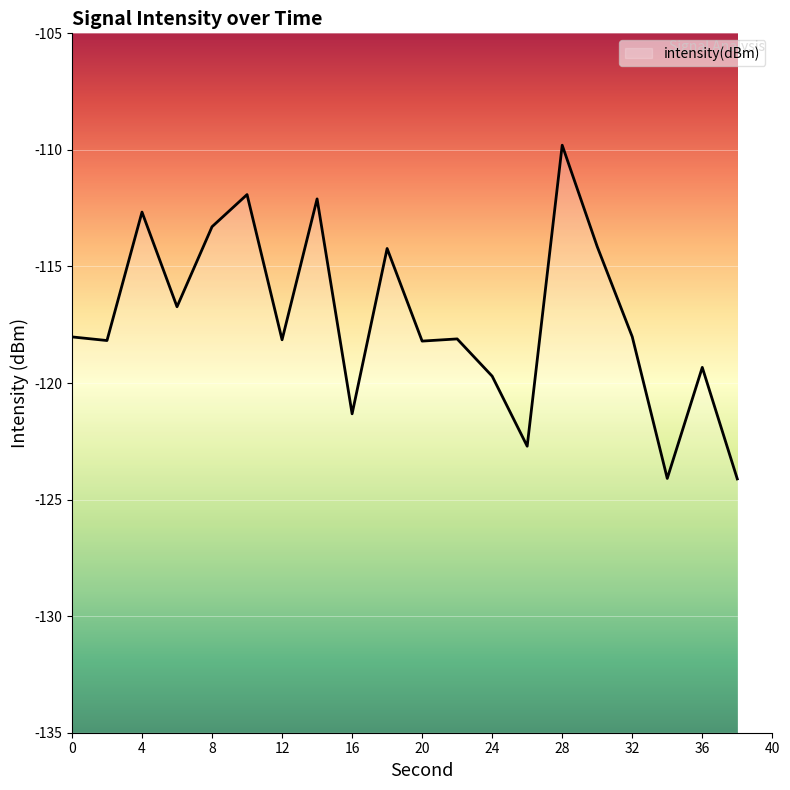

Does the chart display data point markers on the line(s)?

No